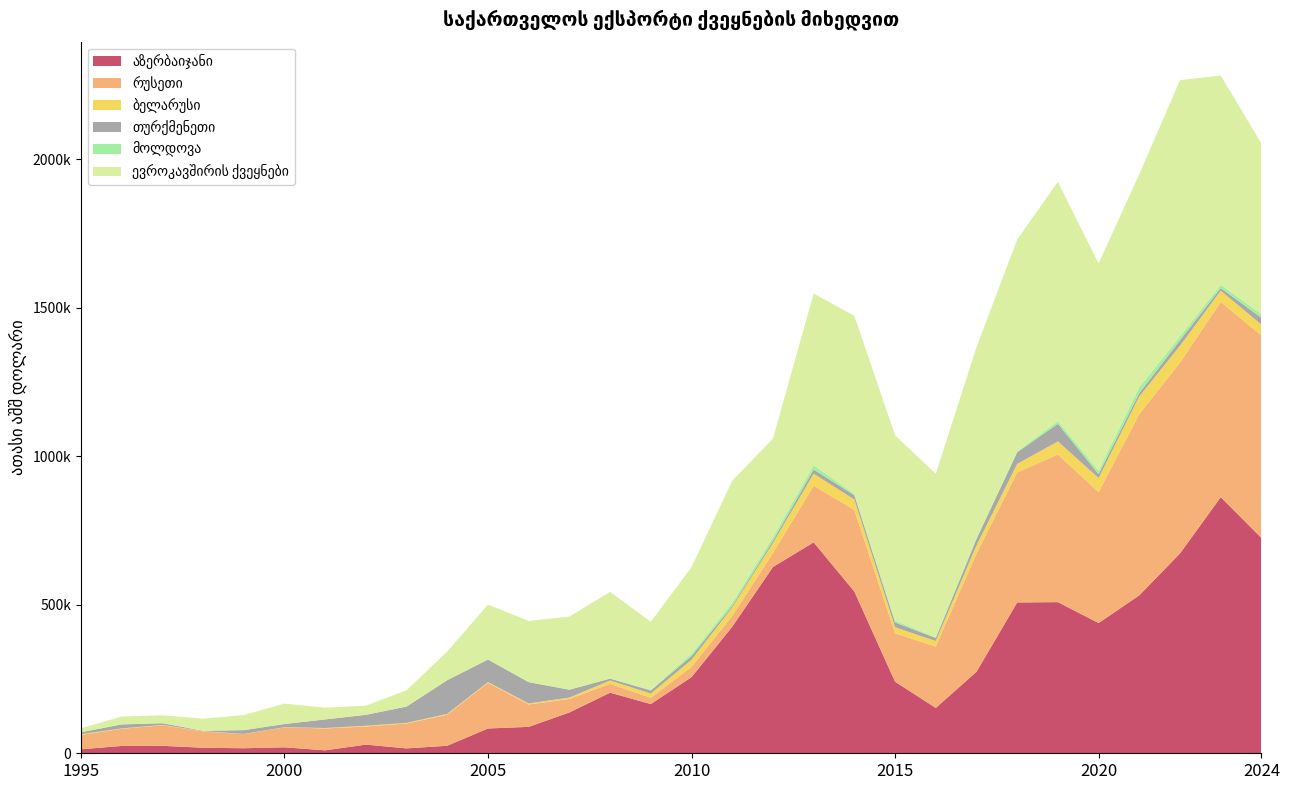

Reading left to right, transcribe all the data shown in this chart.

აზერბაიჯანი: 1995=13384.4	1996=24714.4	1997=25106.8	1998=18636.2	1999=16936.8	2000=20079.6	2001=9975.8	2002=29171.7	2003=16445.1	2004=25327.2	2005=83430.8	2006=88913.5	2007=137455.0	2008=203930.3	2009=165633.8	2010=256241.8	2011=425907.0	2012=626914.0	2013=709919.2	2014=544448.0	2015=240869.6	2016=152719.4	2017=274224.1	2018=507628.4	2019=508680.8	2020=438327.5	2021=531724.2	2022=672698.4	2023=862010.5	2024=724534.7
რუსეთი: 1995=48633.9	1996=57582.2	1997=69273.1	1998=54935.8	1999=47601.0	2000=67108.9	2001=73554.6	2002=61048.5	2003=83839.8	2004=104532.8	2005=153724.5	2006=75393.3	2007=45338.5	2008=29783.4	2009=21146.2	2010=34706.4	2011=36610.4	2012=46806.0	2013=190653.4	2014=274754.0	2015=162885.6	2016=206687.5	2017=397853.6	2018=437749.3	2019=496972.2	2020=440620.7	2021=610067.5	2022=642439.0	2023=657019.4	2024=681459.0
ბელარუსი: 1995=2134.1	1996=1382.7	1997=1060.9	1998=892.6	1999=570.1	2000=649.3	2001=1499.5	2002=2441.9	2003=1989.0	2004=2722.8	2005=2454.5	2006=3258.2	2007=4738.6	2008=11167.8	2009=14100.6	2010=23775.2	2011=28327.1	2012=33832.6	2013=40506.4	2014=34810.5	2015=20466.4	2016=18251.6	2017=27547.3	2018=28445.8	2019=44058.0	2020=47305.0	2021=59425.9	2022=56416.2	2023=37873.2	2024=36663.0
თურქმენეთი: 1995=6536.1	1996=13431.8	1997=5733.9	1998=1367.3	1999=12670.9	2000=10615.1	2001=28878.2	2002=36733.8	2003=54906.1	2004=113441.8	2005=75827.6	2006=71808.9	2007=26338.5	2008=6338.1	2009=10668.6	2010=12634.2	2011=5460.4	2012=7963.6	2013=14132.6	2014=14334.0	2015=16052.4	2016=10457.1	2017=21576.4	2018=39120.3	2019=59283.5	2020=13222.9	2021=11145.1	2022=18572.3	2023=8888.6	2024=22939.9
მოლდოვა: 1995=149.0	1996=104.2	1997=275.3	1998=149.1	1999=119.9	2000=221.6	2001=149.3	2002=130.7	2003=165.7	2004=115.1	2005=236.9	2006=216.5	2007=841.4	2008=610.5	2009=1595.7	2010=7745.7	2011=10126.7	2012=11464.0	2013=14338.8	2014=4653.4	2015=6534.3	2016=2039.7	2017=3244.9	2018=3381.6	2019=9072.0	2020=11437.6	2021=19845.3	2022=12882.2	2023=10678.8	2024=12895.2
ევროკავშირის ქვეყნები: 1995=12808.5	1996=26580.8	1997=26439.0	1998=40525.7	1999=50774.2	2000=68632.4	2001=39383.9	2002=30664.6	2003=54790.8	2004=96529.7	2005=184828.2	2006=205896.9	2007=245361.0	2008=291588.6	2009=229535.1	2010=291371.3	2011=410616.9	2012=332103.8	2013=577521.6	2014=599458.3	2015=623280.2	2016=550474.2	2017=642229.5	2018=712839.6	2019=805351.0	2020=697496.5	2021=717086.1	2022=862525.2	2023=704452.4	2024=573550.0